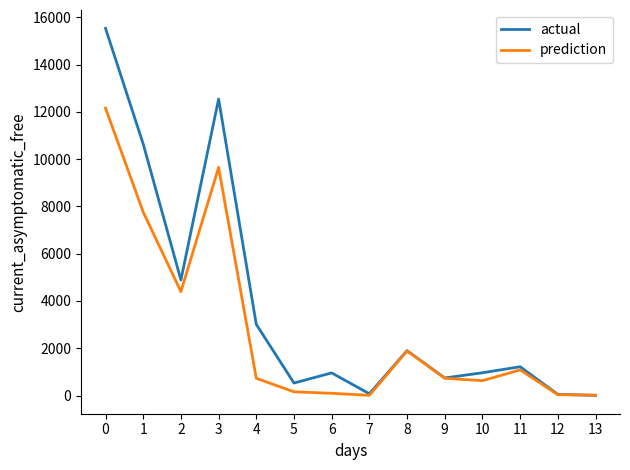

Does the chart display data point markers on the line(s)?

No